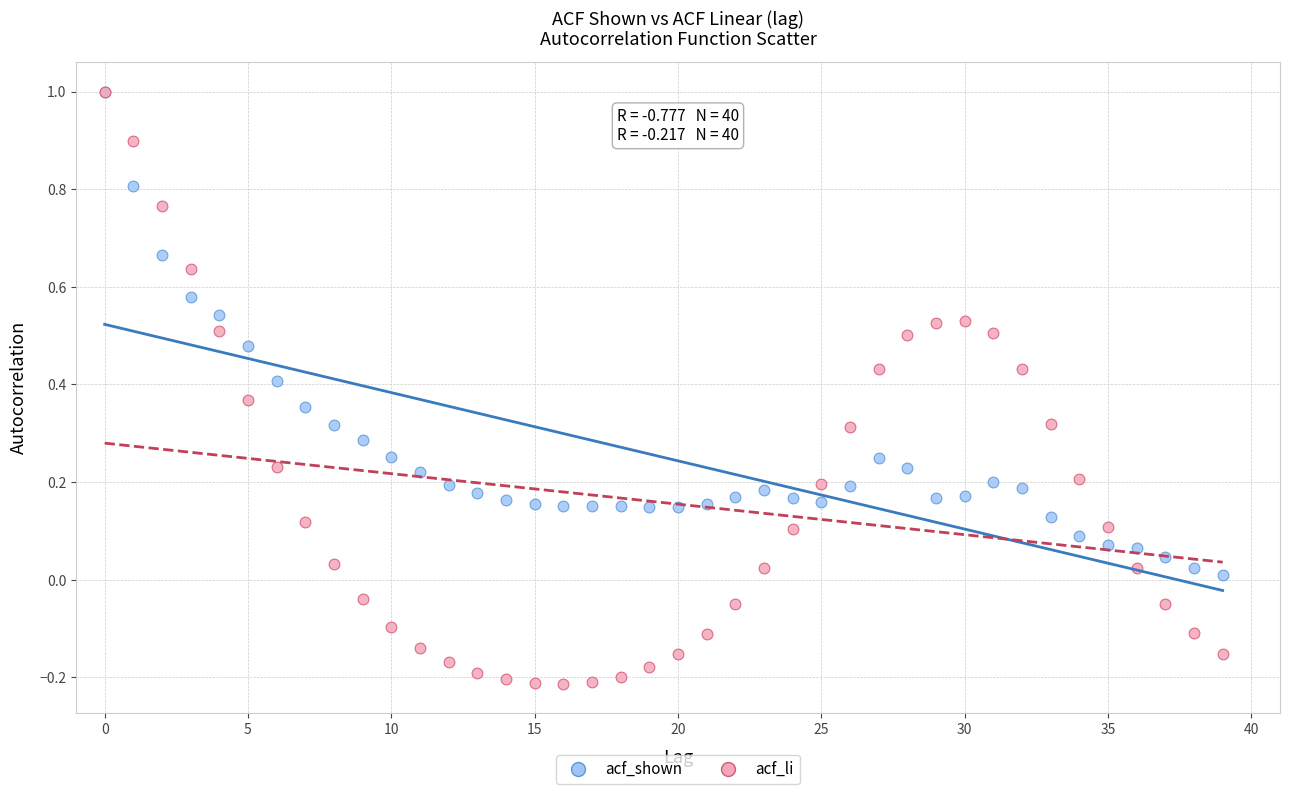

What are all the series names shown in the legend?

acf_shown, acf_li